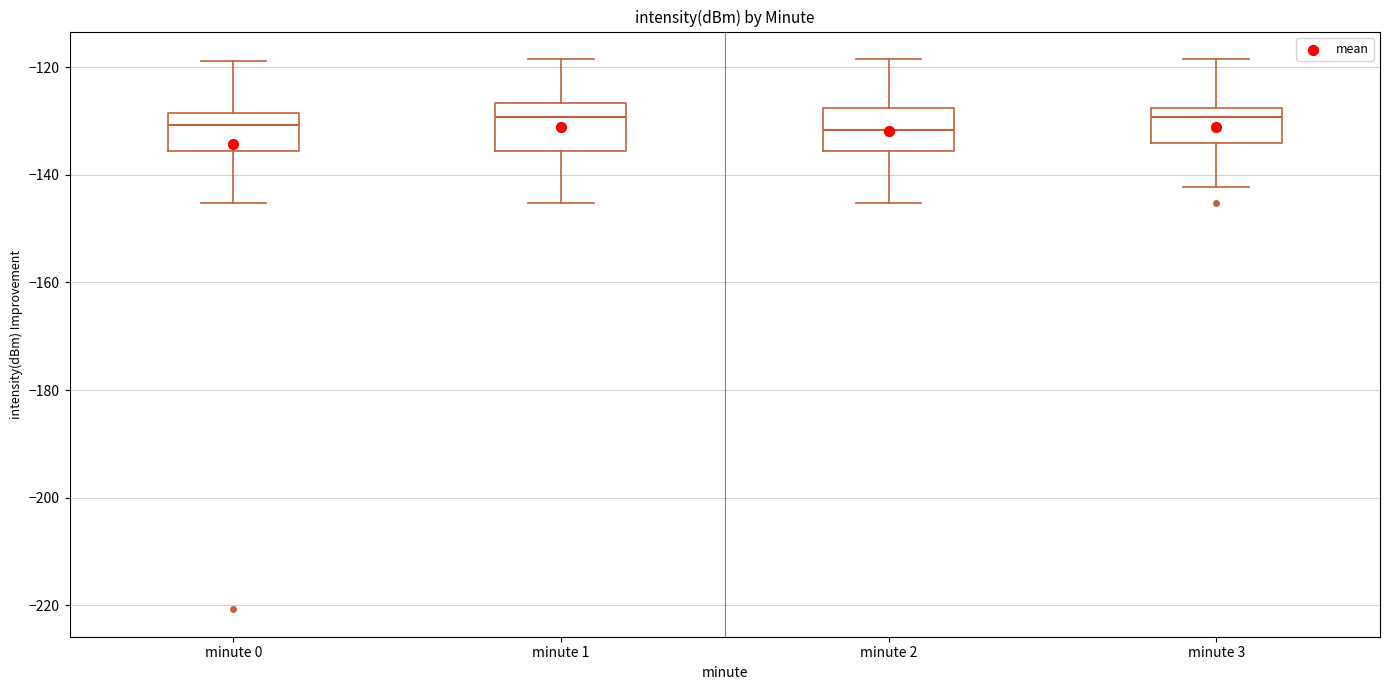

Reading left to right, transcribe this box plot: for each box, give where its median line is, the range the box spans, and where its two whiskers end, as read against the y-axis. The values are not printed on the chart, so give them approximately, as read against the axis.

minute 0: median -130, box -136 to -128, whiskers -146 to -118
minute 1: median -130, box -136 to -126, whiskers -146 to -118
minute 2: median -132, box -136 to -128, whiskers -146 to -118
minute 3: median -130, box -134 to -128, whiskers -142 to -118